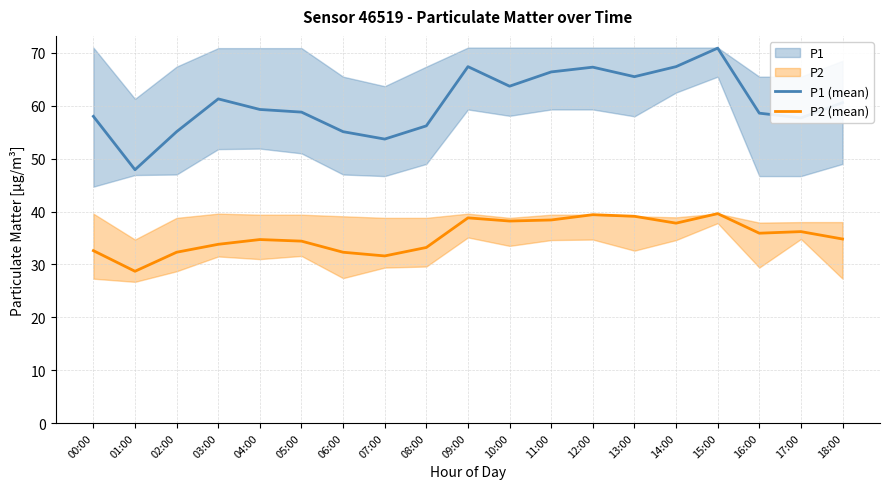

What is the approximate value of P1 (mean) at 09:00?

67.4